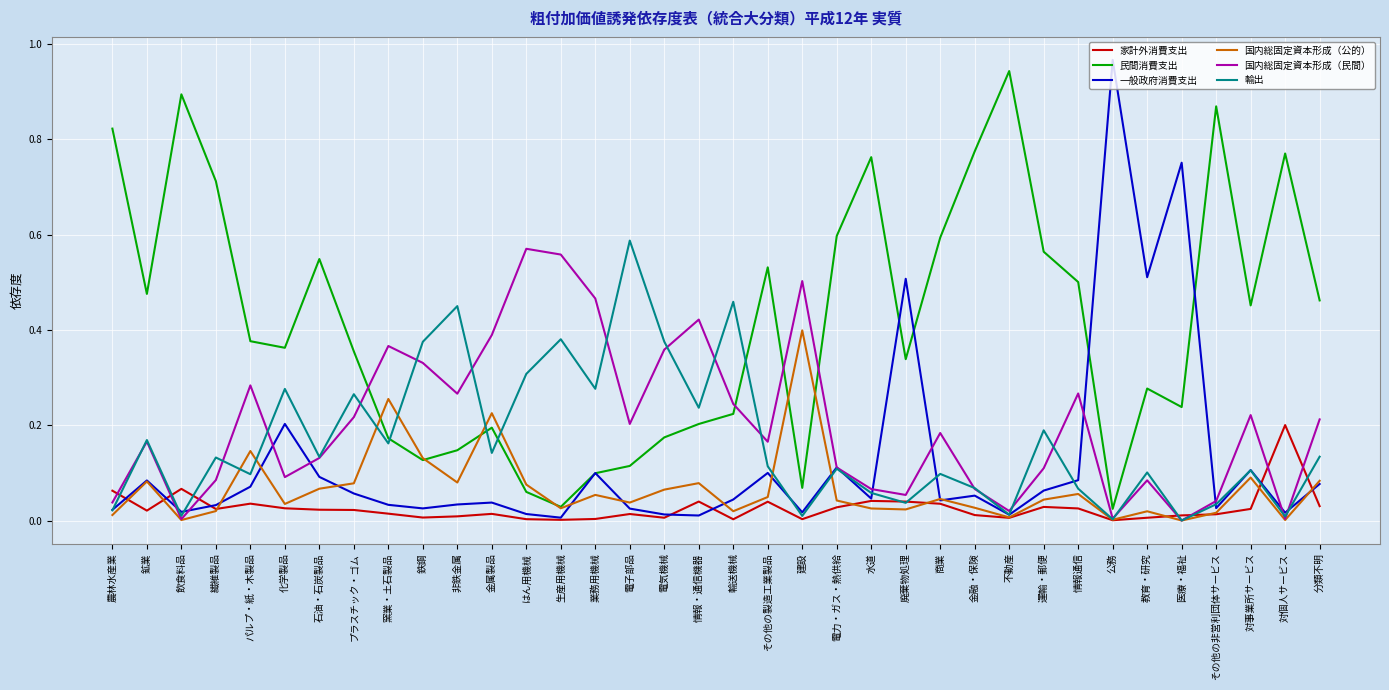

Does the chart display data point markers on the line(s)?

No